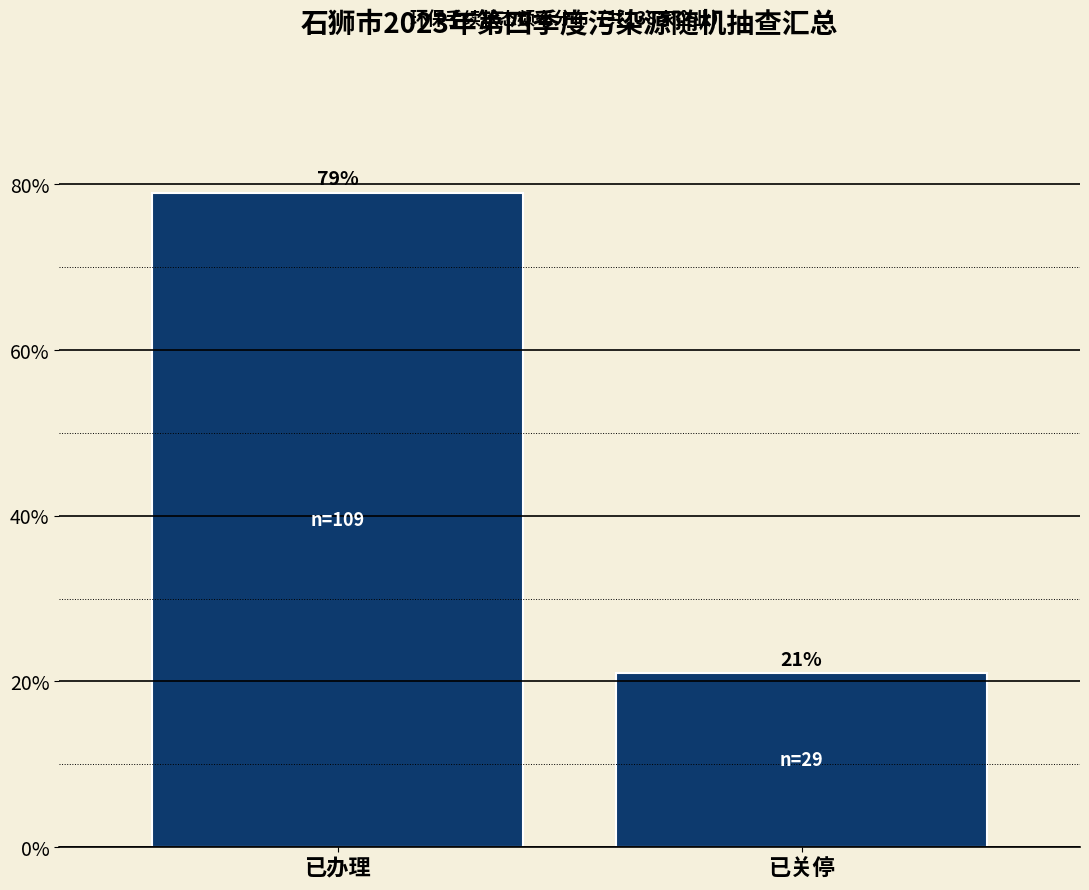

Reading left to right, transcribe all the data shown in this chart.

已办理=79.0	已关停=21.0